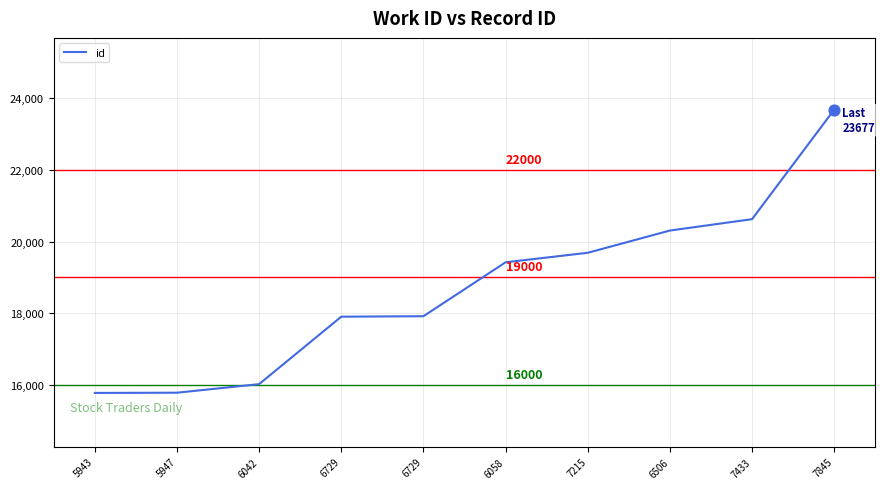

How many lines are shown in the chart?

1